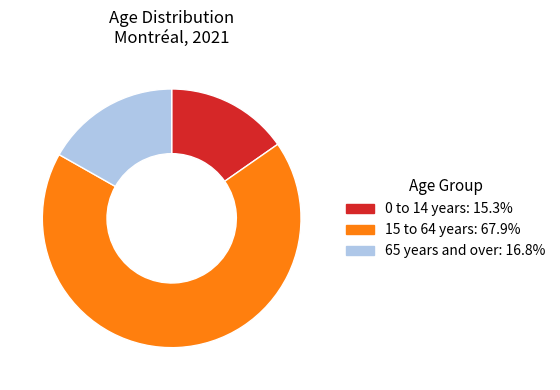

Does 15 to 64 years account for over 50% of the chart?

Yes